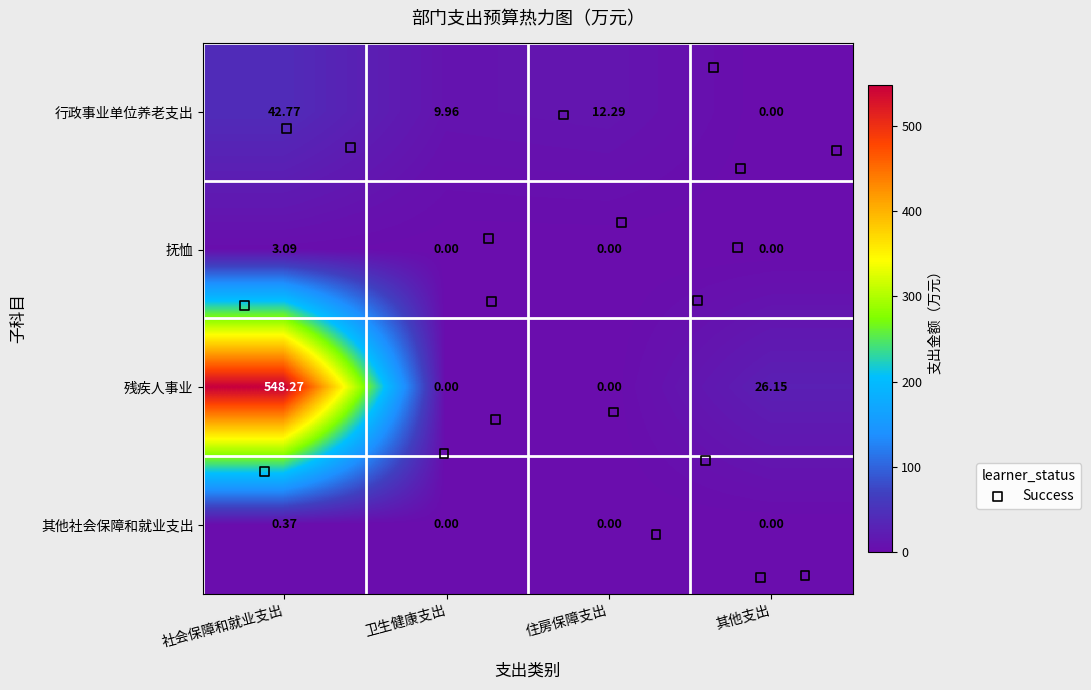

List the series in order of their peak value, highest first.

残疾人事业, 行政事业单位养老支出, 抚恤, 其他社会保障和就业支出